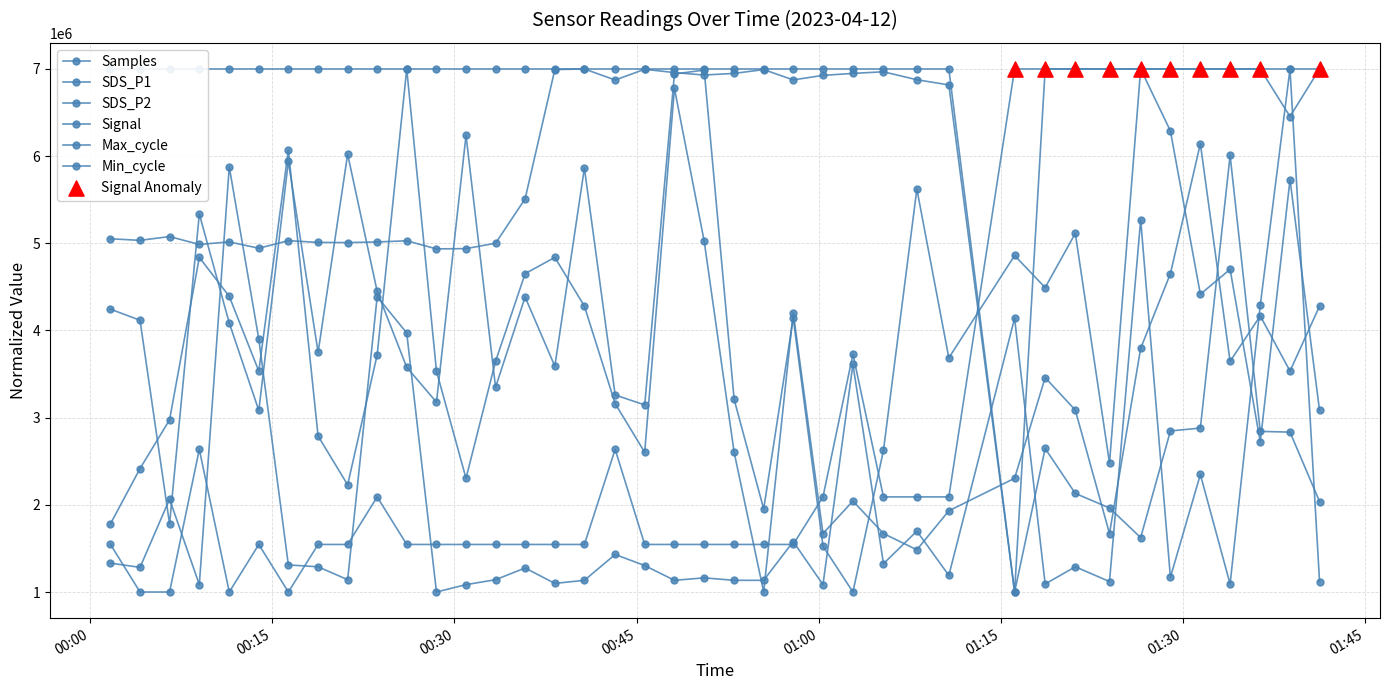

Which series reaches the minimum Y coordinate?

Samples